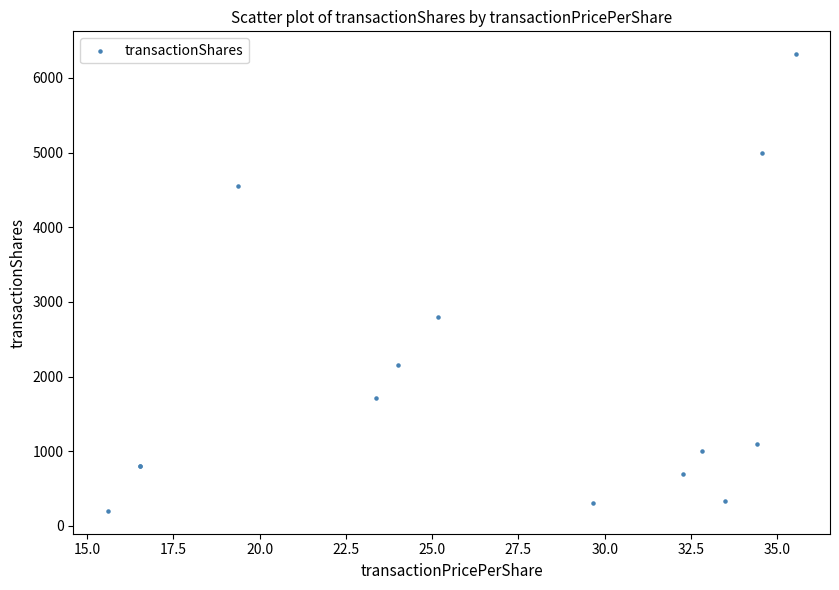

What Y value in the scatter plot is closest to 3259?

2800